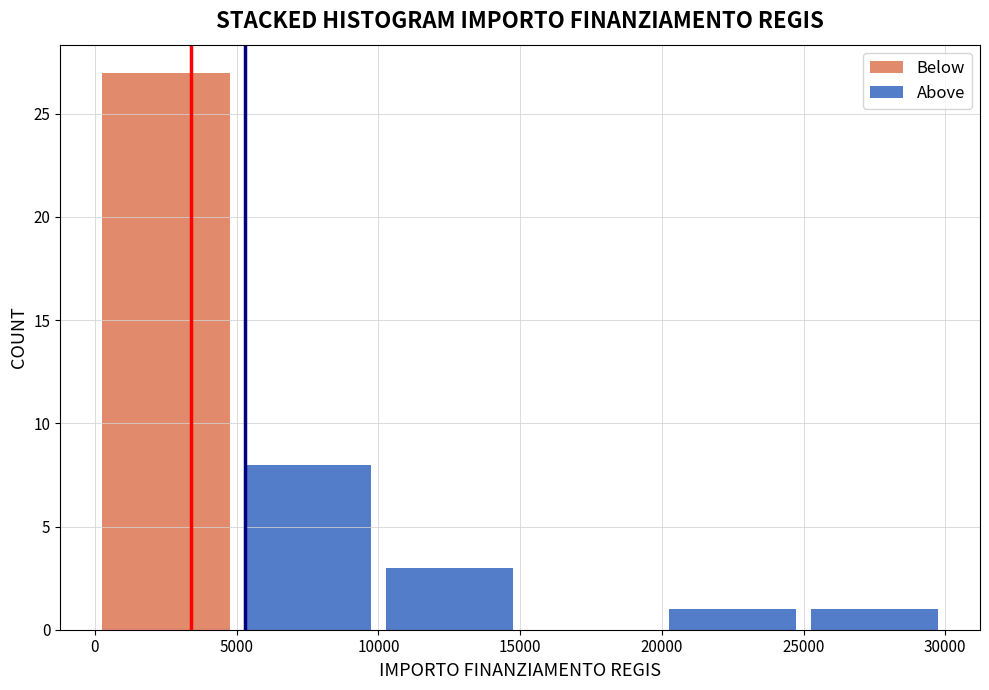

Which range on the x-axis has the tallest stacked bar (by total height)?

0 to 5000